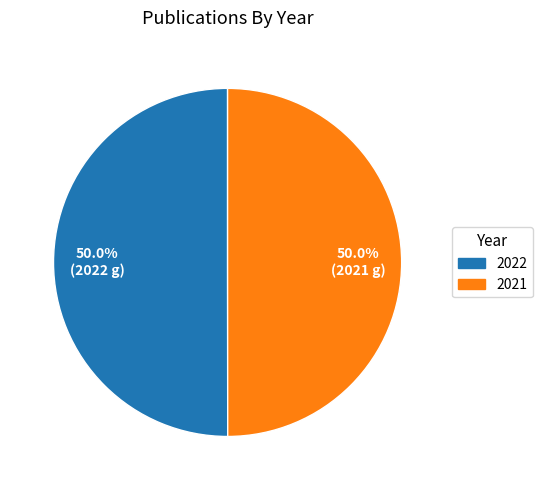

Combined, do 2021 and 2022 account for over 50%?

Yes